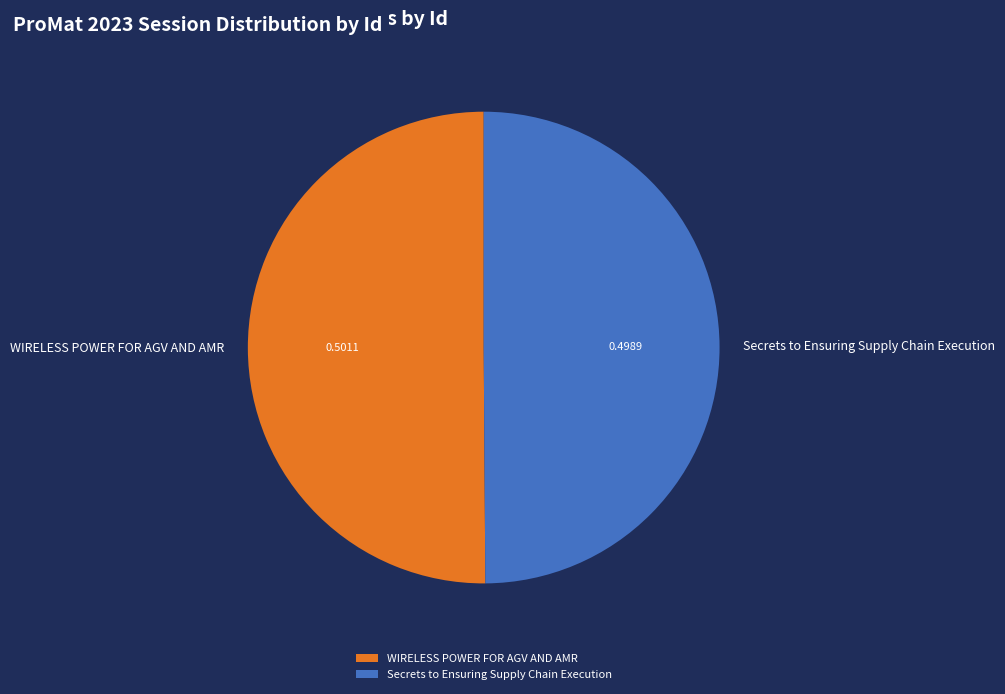

What is the ratio of the value at Secrets to Ensuring Supply Chain Execution to the value at WIRELESS POWER FOR AGV AND AMR?

1.0